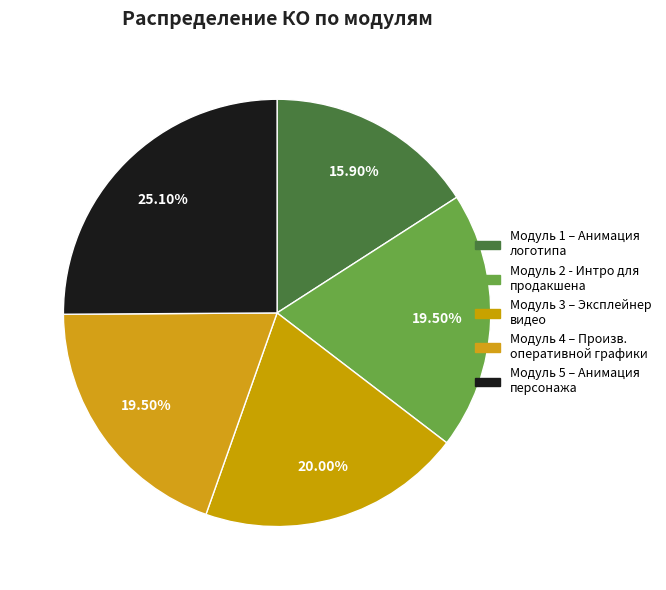

How many slices are in this pie chart?

5